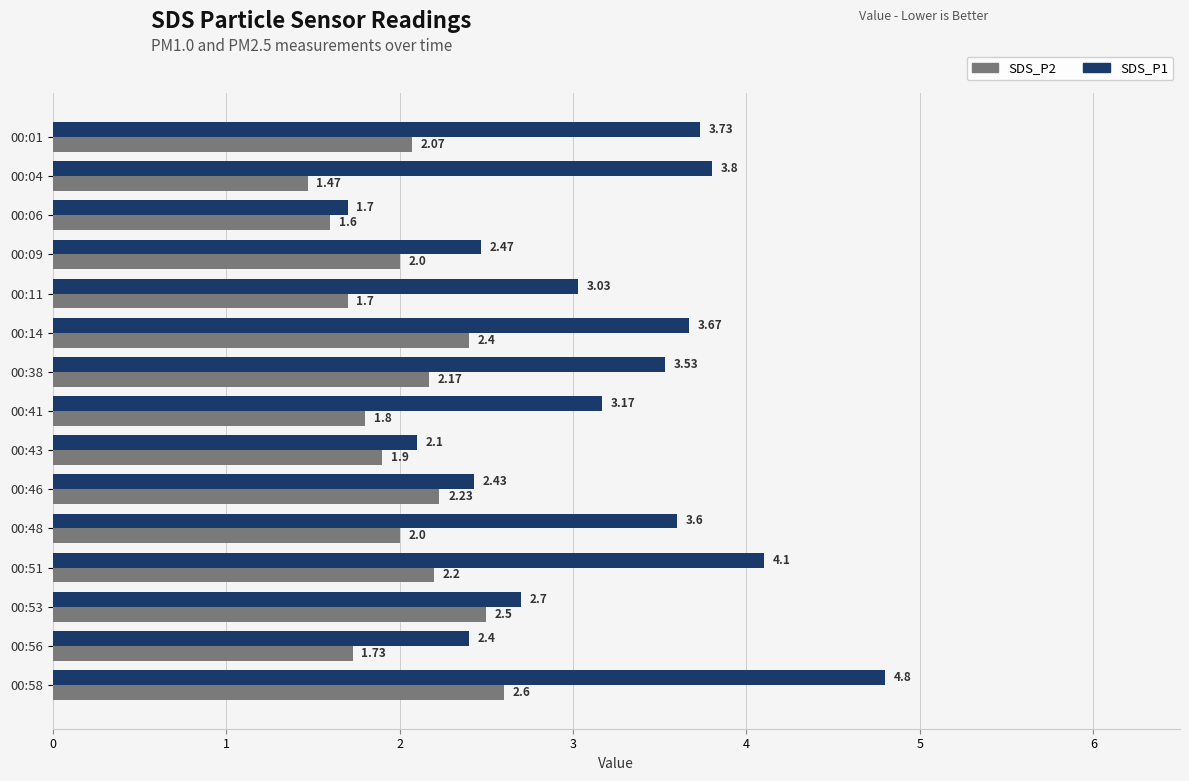

At which category is the sum across all series the highest?

00:58